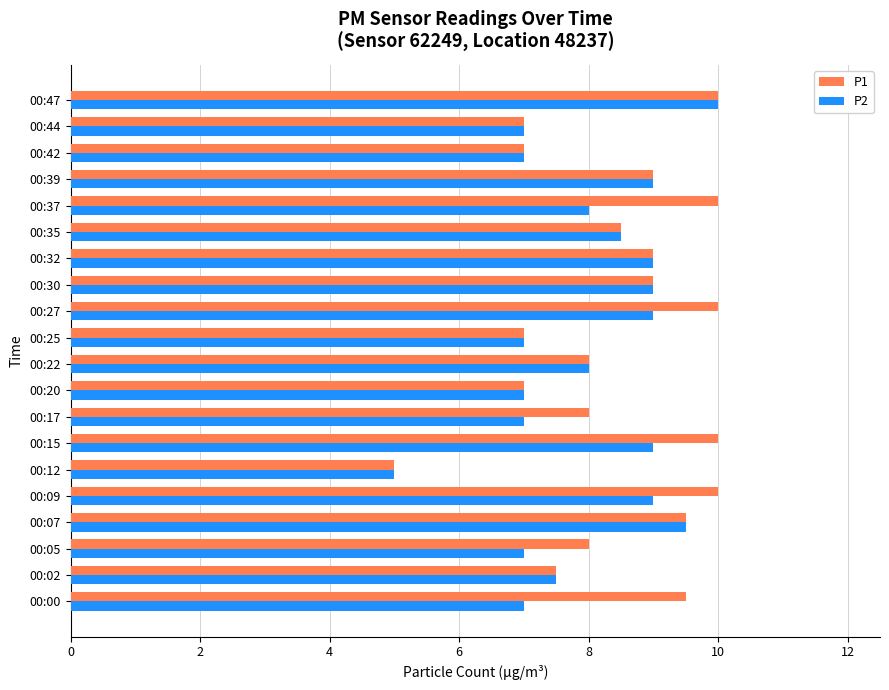

What is the average value of the P2 series?

8.0